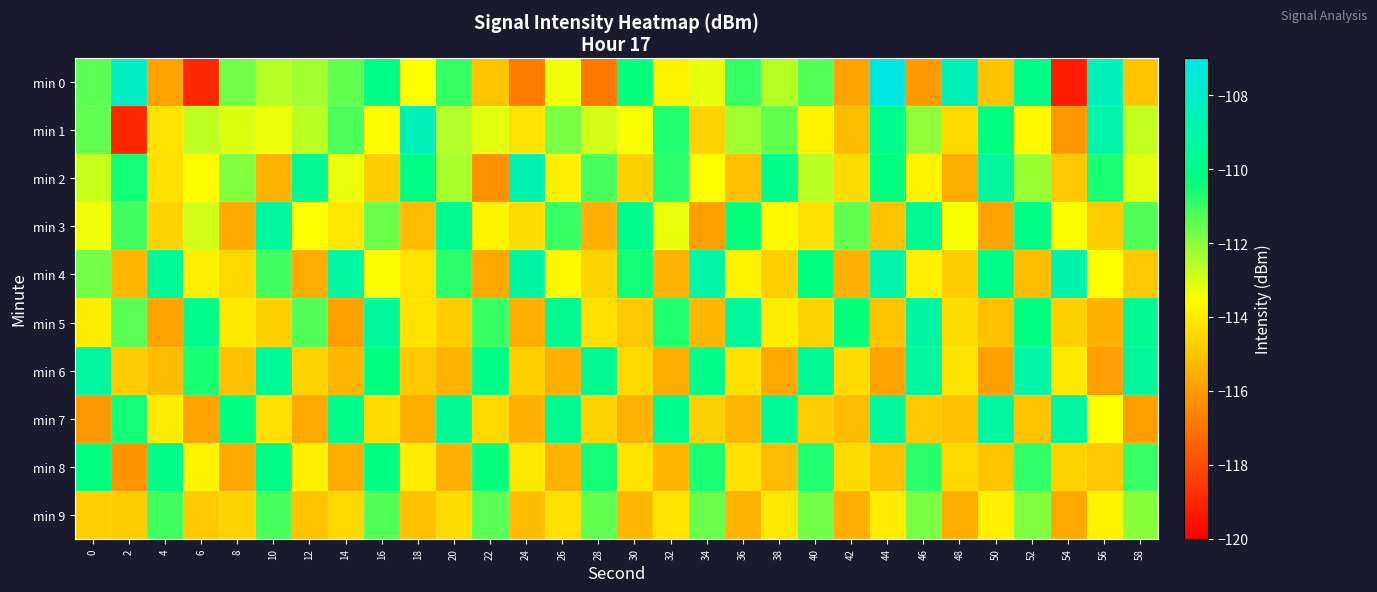

Reading left to right, what are all the values shown in this chart?

min 0: 0=-111.4	2=-108.1	4=-115.8	6=-119.0	8=-111.7	10=-112.6	12=-112.3	14=-111.5	16=-110.0	18=-113.5	20=-110.9	22=-115.0	24=-116.8	26=-113.3	28=-117.0	30=-110.4	32=-113.8	34=-113.2	36=-111.0	38=-112.6	40=-111.3	42=-115.8	44=-107.2	46=-116.1	48=-108.5	50=-115.0	52=-110.0	54=-119.2	56=-108.4	58=-115.0
min 1: 0=-111.5	2=-119.0	4=-114.2	6=-112.7	8=-113.1	10=-113.3	12=-112.6	14=-111.3	16=-113.6	18=-108.4	20=-112.5	22=-113.1	24=-114.2	26=-111.8	28=-112.9	30=-113.4	32=-110.7	34=-114.6	36=-112.3	38=-111.5	40=-113.8	42=-115.2	44=-109.8	46=-112.1	48=-114.5	50=-110.3	52=-113.7	54=-116.1	56=-108.9	58=-112.7
min 2: 0=-112.8	2=-110.5	4=-114.3	6=-113.6	8=-111.9	10=-115.4	12=-109.6	14=-113.2	16=-114.8	18=-110.1	20=-112.4	22=-116.3	24=-108.7	26=-113.9	28=-111.2	30=-114.7	32=-110.8	34=-113.5	36=-115.1	38=-109.9	40=-112.6	42=-114.4	44=-110.2	46=-113.8	48=-115.6	50=-109.4	52=-112.2	54=-114.9	56=-110.6	58=-113.1
min 3: 0=-113.3	2=-111.1	4=-114.6	6=-112.9	8=-115.7	10=-109.3	12=-113.5	14=-114.1	16=-111.6	18=-115.2	20=-109.7	22=-113.8	24=-114.4	26=-111.0	28=-115.5	30=-109.8	32=-113.2	34=-115.9	36=-110.4	38=-113.7	40=-114.3	42=-111.5	44=-115.0	46=-109.6	48=-113.4	50=-115.8	52=-110.0	54=-113.6	56=-114.8	58=-111.3
min 4: 0=-111.7	2=-115.3	4=-109.5	6=-113.9	8=-114.5	10=-111.1	12=-115.6	14=-109.2	16=-113.6	18=-114.2	20=-110.8	22=-115.7	24=-109.1	26=-113.7	28=-114.6	30=-110.5	32=-115.4	34=-109.0	36=-113.8	38=-114.7	40=-110.3	42=-115.5	44=-108.9	46=-113.9	48=-114.8	50=-110.1	52=-115.2	54=-108.8	56=-113.5	58=-114.9
min 5: 0=-114.0	2=-111.4	4=-115.8	6=-109.8	8=-114.1	10=-114.7	12=-111.3	14=-115.9	16=-109.4	18=-114.2	20=-114.8	22=-111.0	24=-115.6	26=-109.7	28=-114.3	30=-114.9	32=-110.7	34=-115.3	36=-109.3	38=-114.0	40=-114.6	42=-110.4	44=-115.0	46=-109.1	48=-114.4	50=-115.1	52=-110.2	54=-114.7	56=-115.5	58=-109.6
min 6: 0=-109.2	2=-114.8	4=-115.2	6=-110.6	8=-115.1	10=-109.5	12=-114.6	14=-115.3	16=-110.3	18=-114.9	20=-115.4	22=-110.0	24=-114.7	26=-115.5	28=-109.7	30=-114.5	32=-115.6	34=-109.9	36=-114.3	38=-115.7	40=-109.6	42=-114.4	44=-115.8	46=-109.3	48=-114.2	50=-115.9	52=-109.0	54=-114.1	56=-116.0	58=-109.4
min 7: 0=-116.1	2=-110.5	4=-114.0	6=-115.8	8=-110.2	10=-114.3	12=-115.7	14=-109.9	16=-114.4	18=-115.6	20=-109.6	22=-114.5	24=-115.5	26=-109.7	28=-114.6	30=-115.4	32=-109.8	34=-114.7	36=-115.3	38=-109.5	40=-114.8	42=-115.2	44=-109.4	46=-114.9	48=-115.1	50=-109.3	52=-115.0	54=-109.2	56=-113.5	58=-115.9
min 8: 0=-110.3	2=-116.2	4=-110.0	6=-113.8	8=-115.7	10=-110.1	12=-113.9	14=-115.6	16=-110.2	18=-114.0	20=-115.5	22=-110.4	24=-114.1	26=-115.4	28=-110.5	30=-114.2	32=-115.3	34=-110.6	36=-114.3	38=-115.2	40=-110.7	42=-114.4	44=-115.1	46=-110.8	48=-114.5	50=-115.0	52=-110.9	54=-114.6	56=-114.9	58=-111.0
min 9: 0=-114.7	2=-114.8	4=-111.1	6=-114.9	8=-114.6	10=-111.2	12=-115.0	14=-114.5	16=-111.3	18=-115.1	20=-114.4	22=-111.4	24=-115.2	26=-114.3	28=-111.5	30=-115.3	32=-114.2	34=-111.6	36=-115.4	38=-114.1	40=-111.7	42=-115.5	44=-114.0	46=-111.8	48=-115.6	50=-113.9	52=-111.9	54=-115.7	56=-113.8	58=-112.0